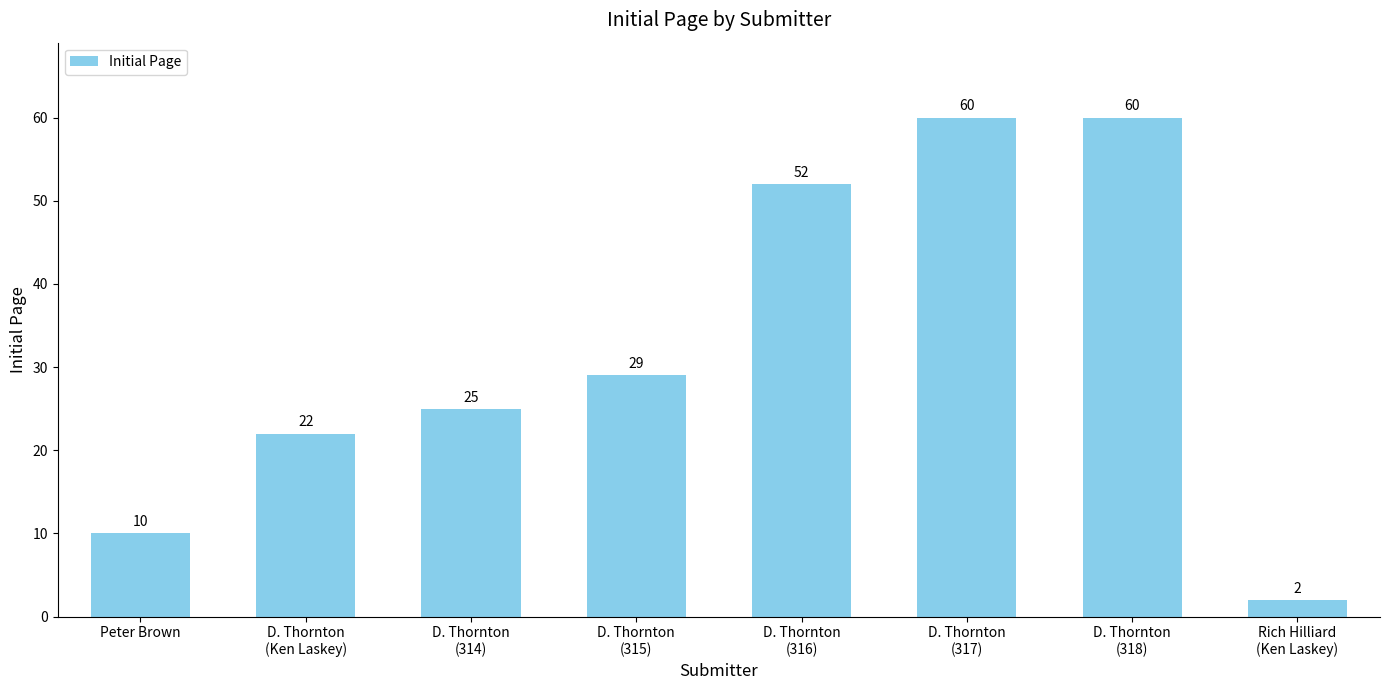

What is the value of the 7th bar from the left?

60